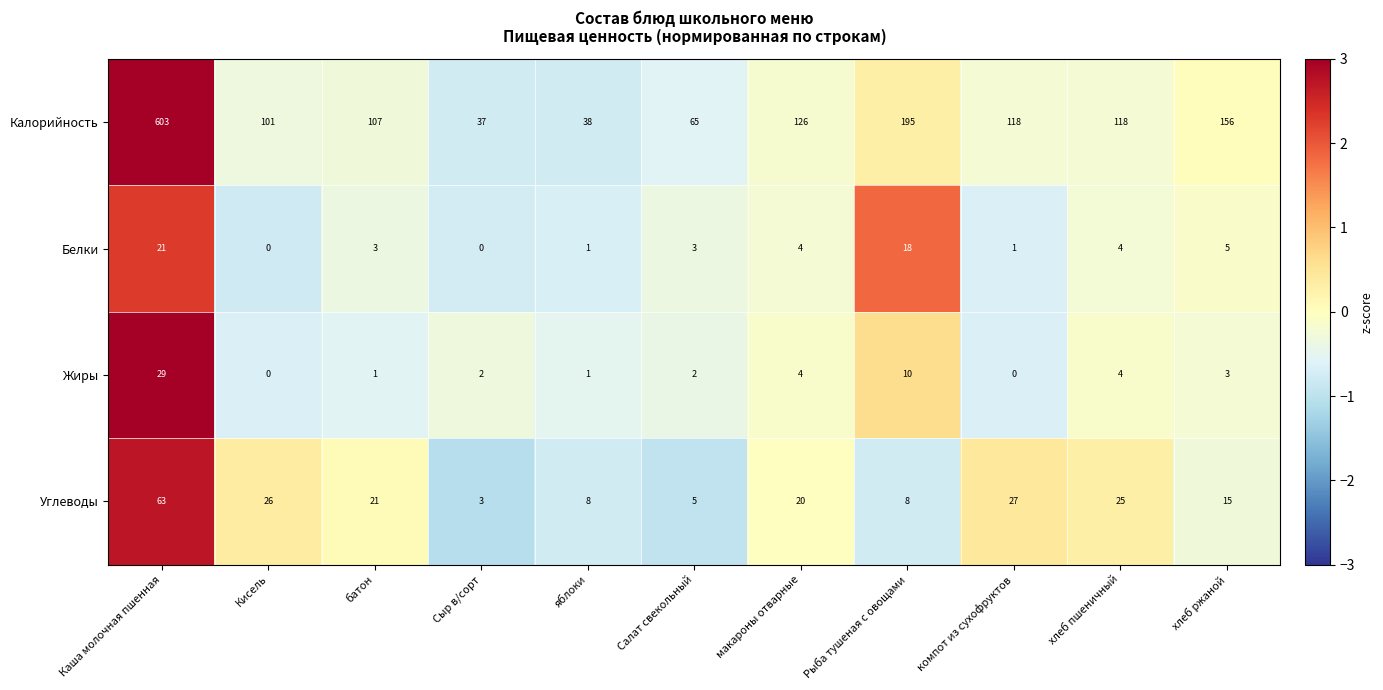

At how many categories does at least one series exceed 1?

11